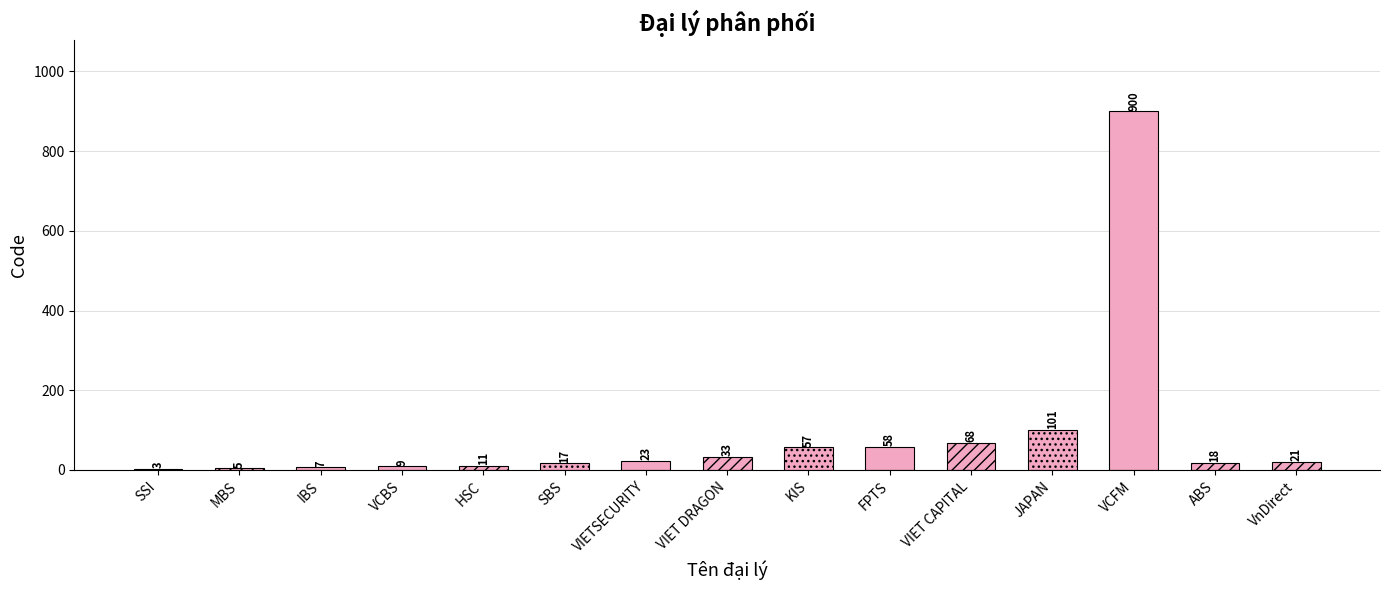

Count the number of categories in the chart.

15